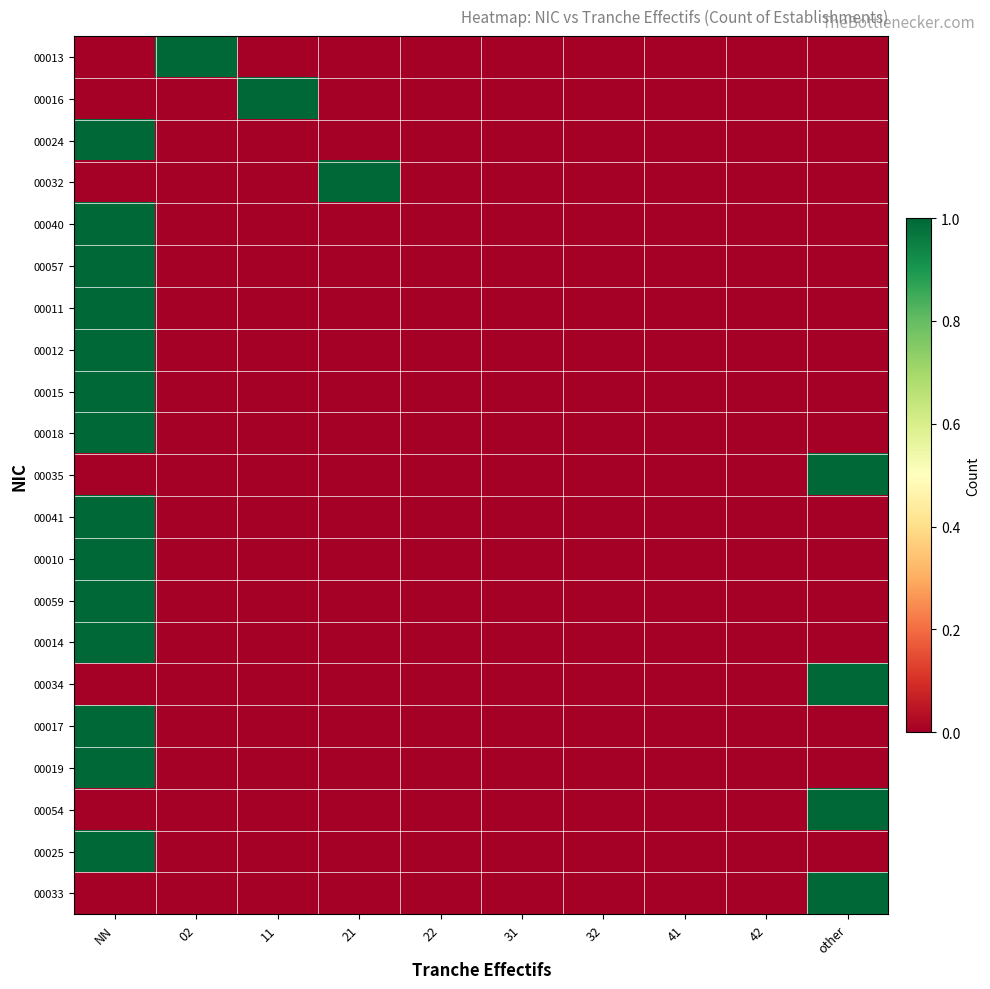

What is the maximum value shown in the chart?

1